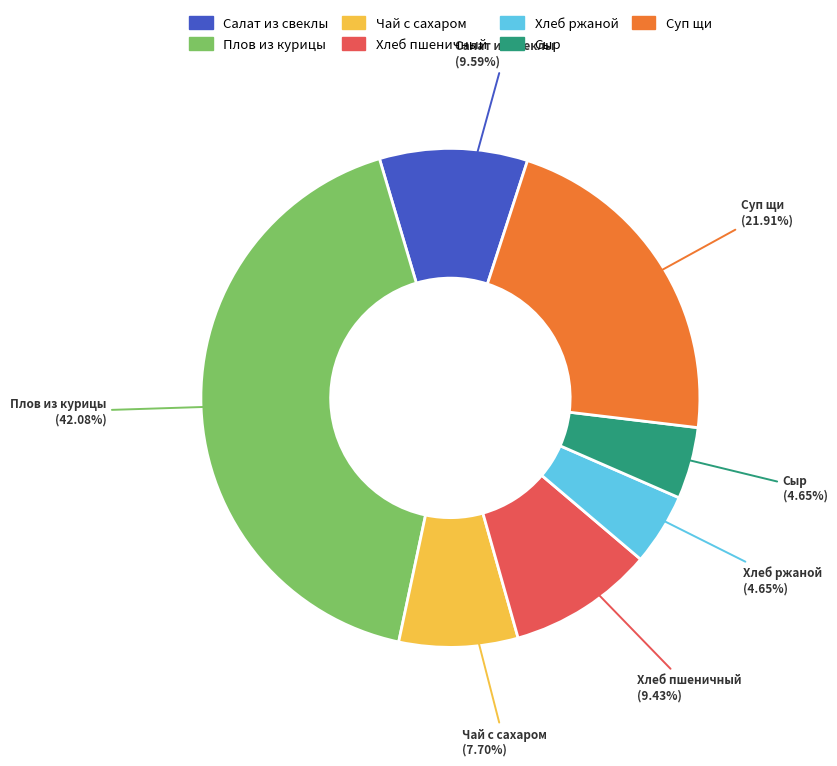

Is there any slice that represents more than half of the pie?

No